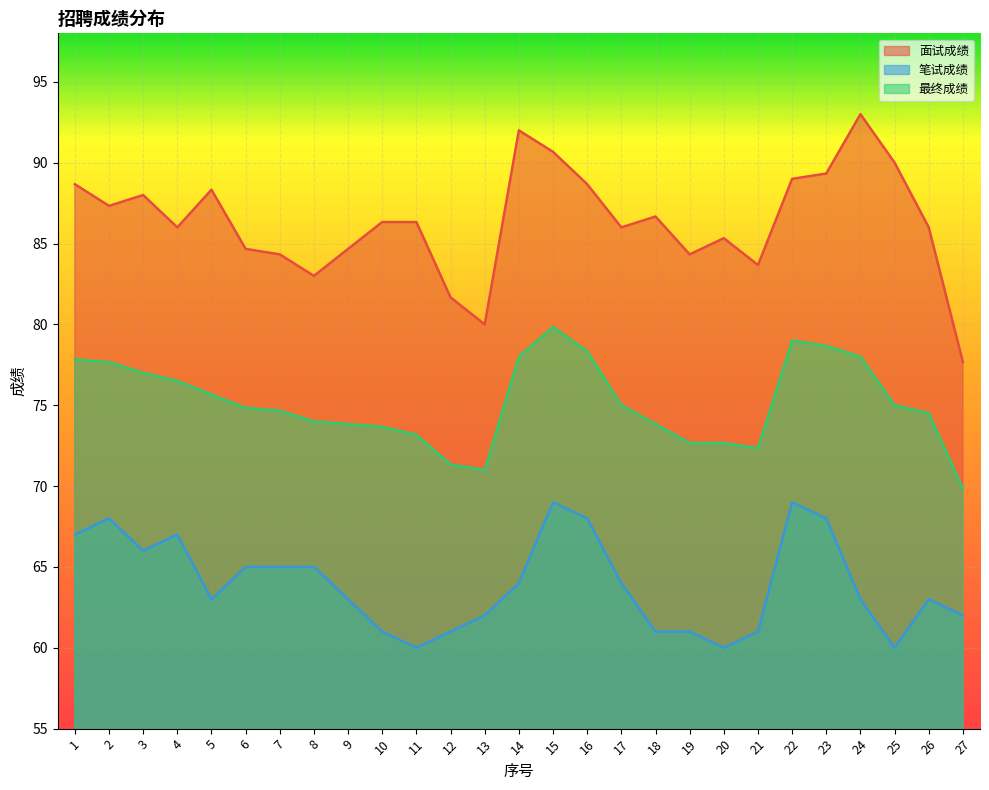

The 最终成绩 series shows 73.8 at 9. True or false?

True